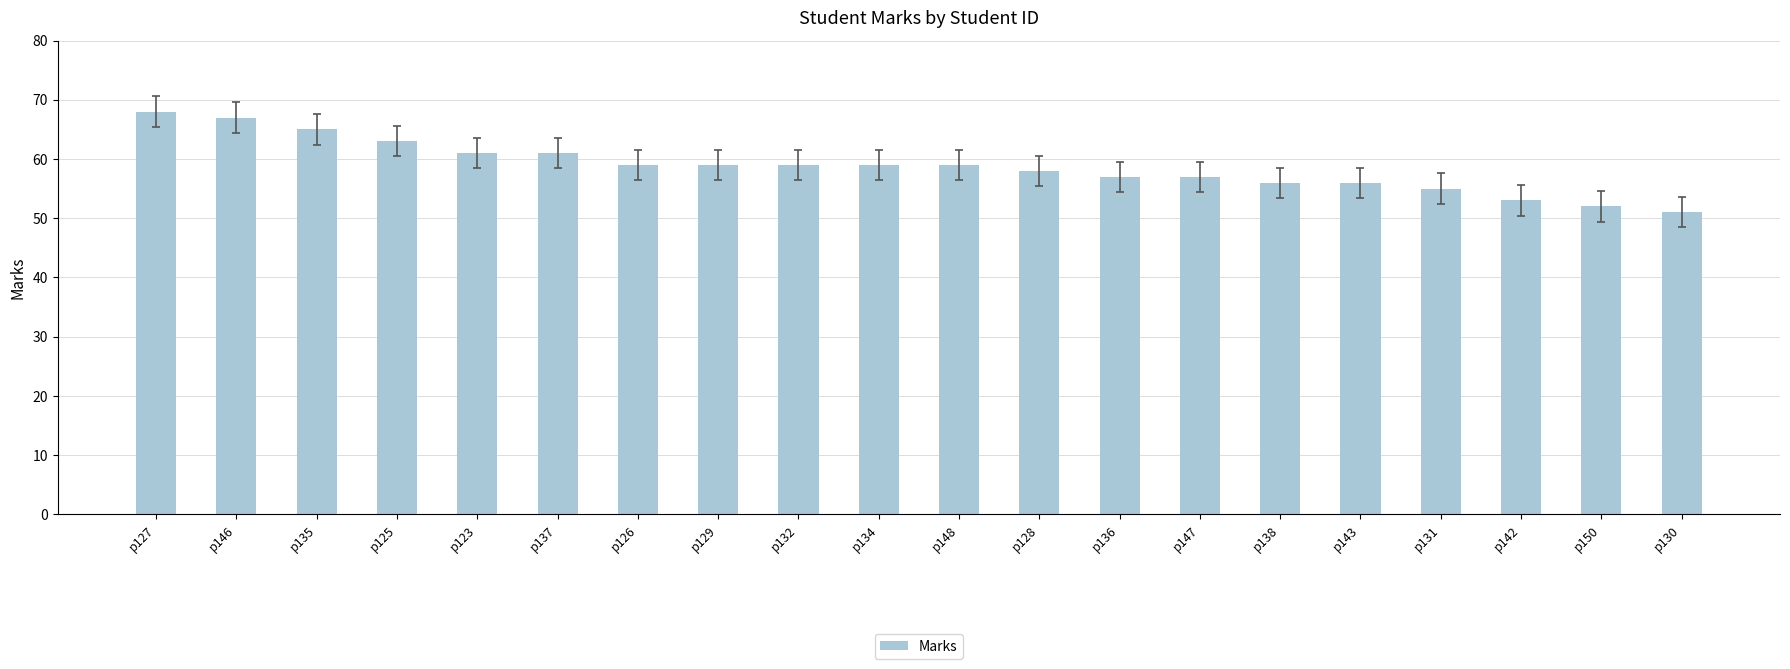

What is the ratio of the value at p136 to the value at p148?

1.0